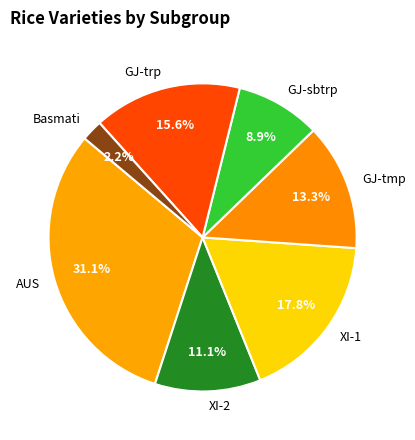

Count the number of slices in the pie.

7